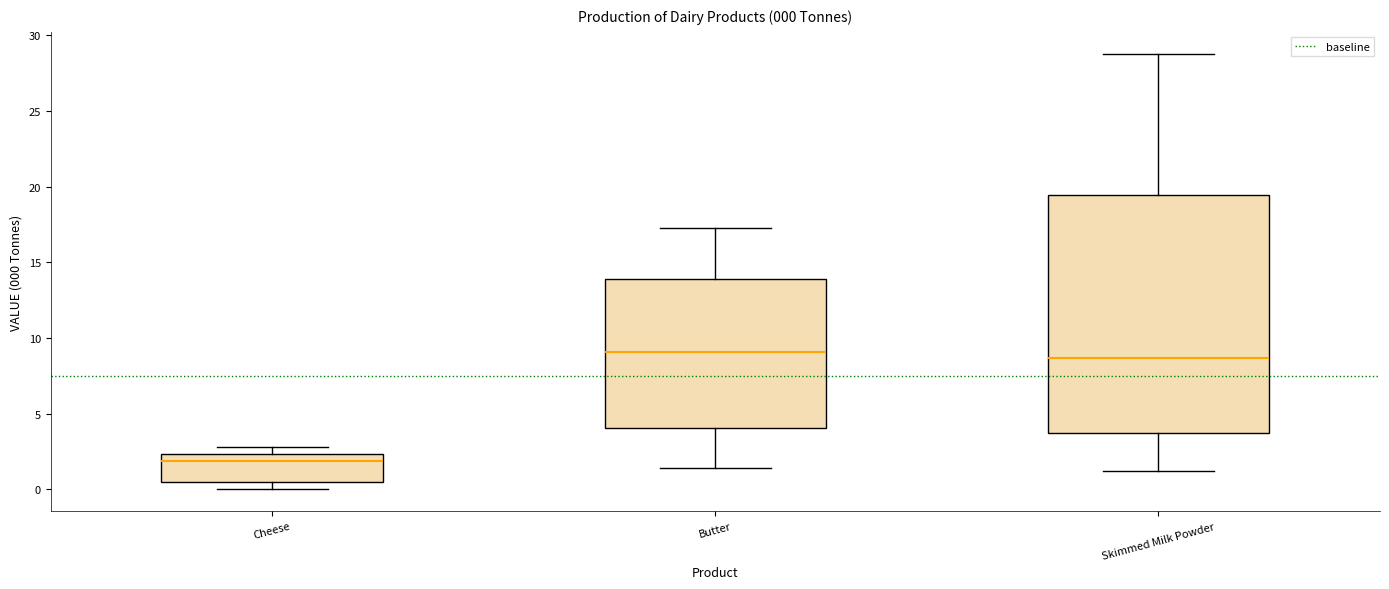

Comparing the boxes themselves (not the whiskers), which one is the tallest?

Skimmed Milk Powder